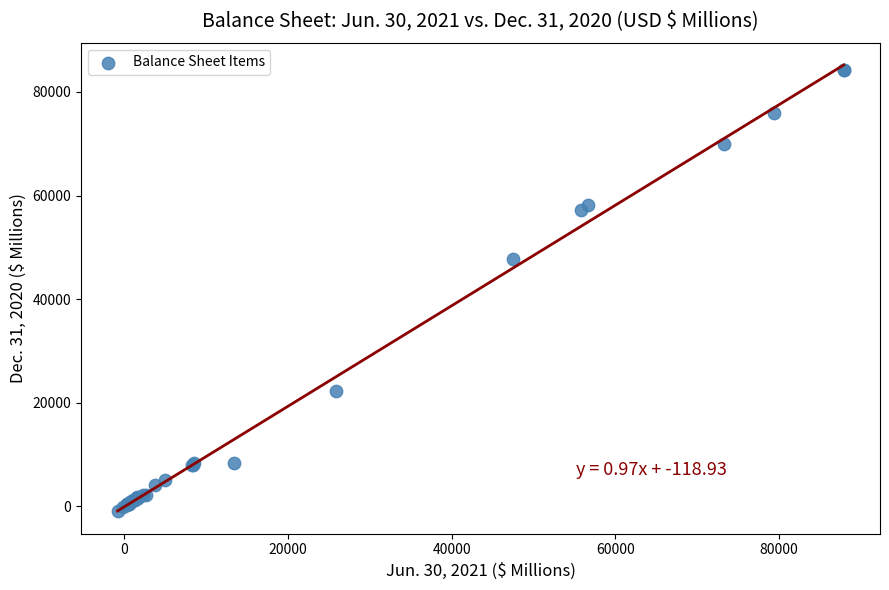

What Y value in the scatter plot is closest to 41623?

47809